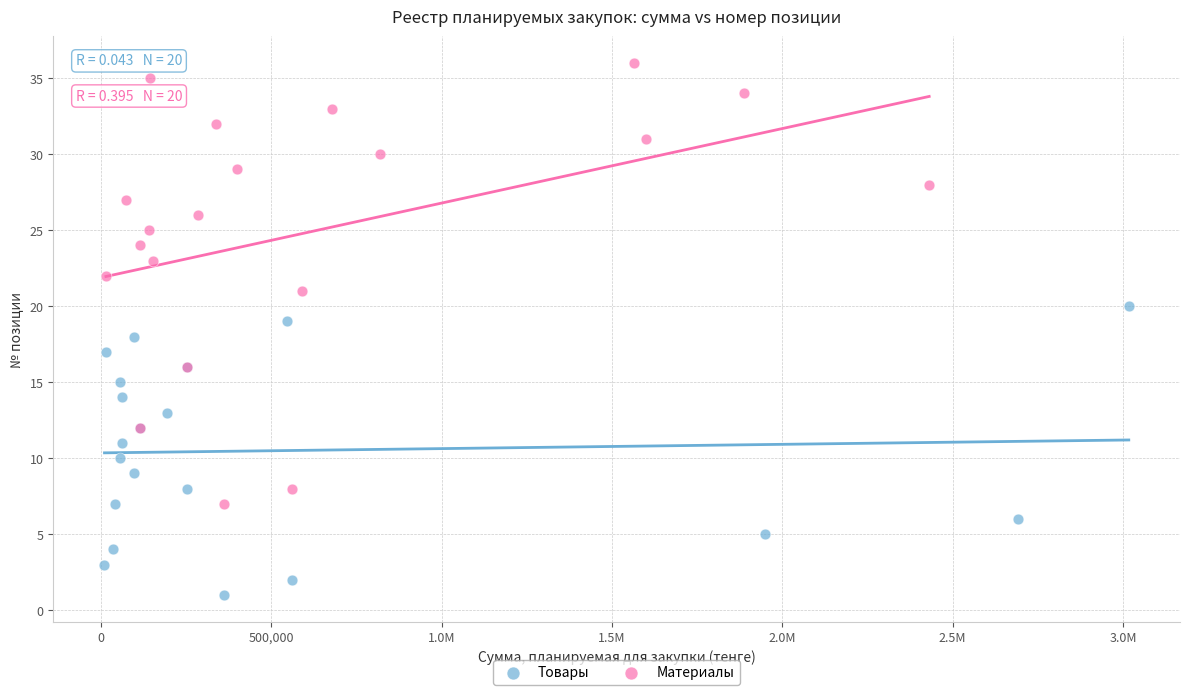

Which series has the widest spread of Y values?

Материалы